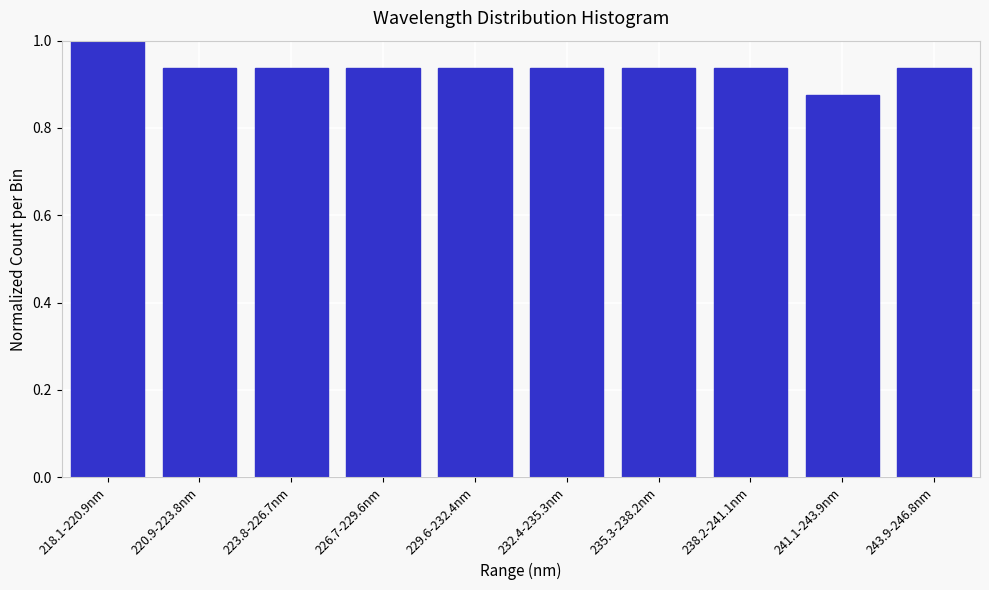

The chart shows a value of 0.5 at 229.6-232.4nm. True or false?

False